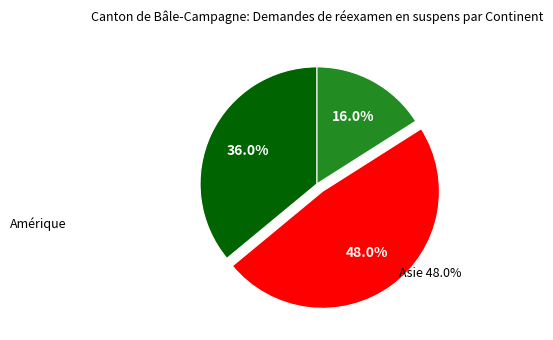

Is there a majority slice in this chart?

No